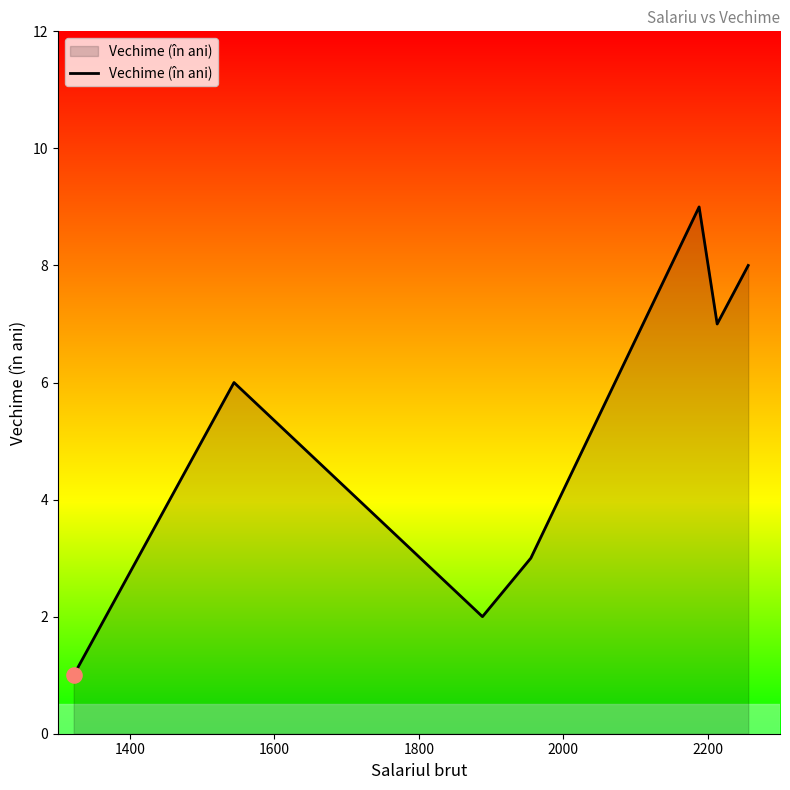

What is the difference between the maximum and minimum values?

8